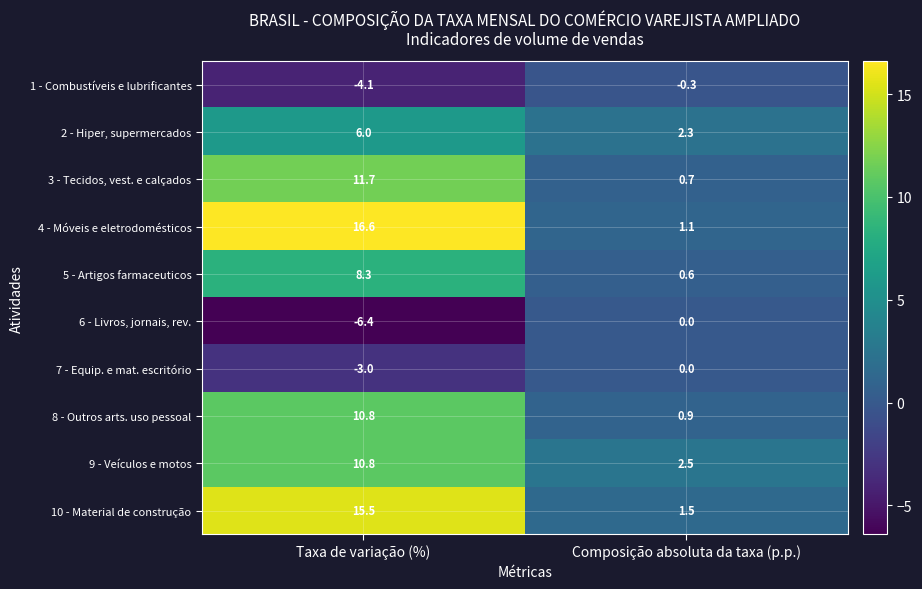

Where is 1 - Combustíveis e lubrificantes nearest to the value -2?

Composição absoluta da taxa (p.p.)